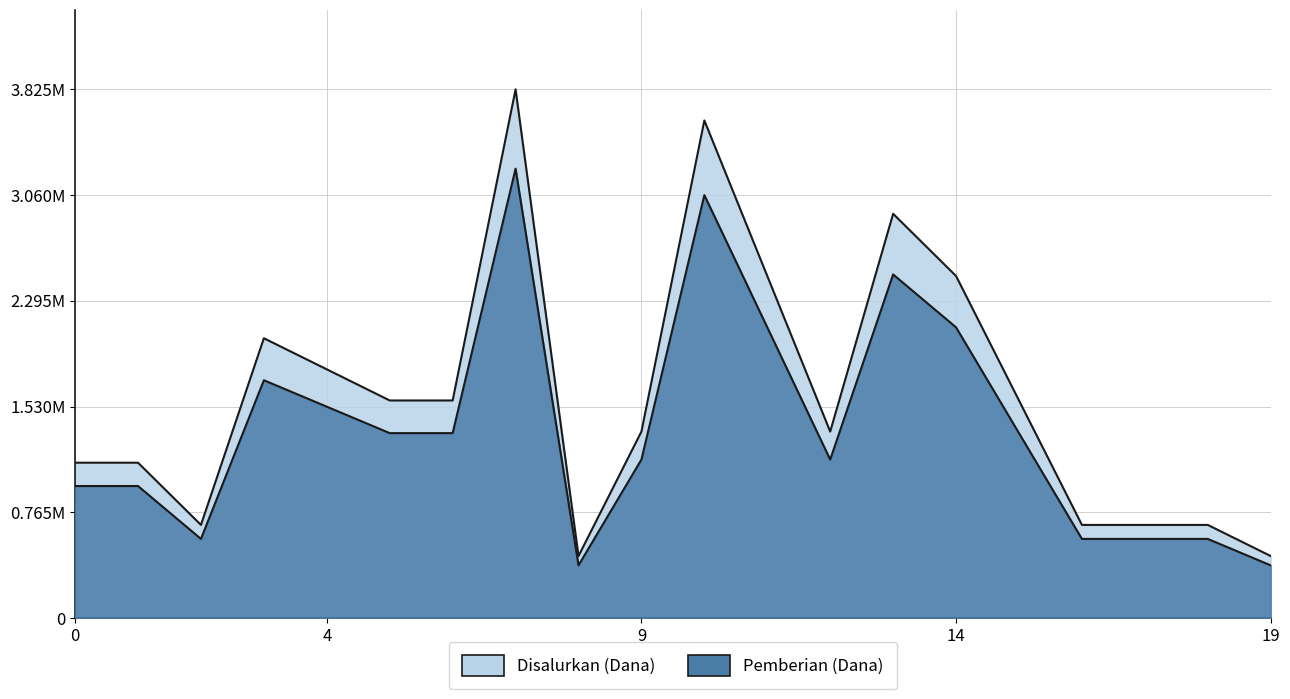

Reading left to right, what are all the values shown in this chart?

Disalurkan (Dana): 1125000	1125000	675000	2025000	1800000	1575000	1575000	3825000	450000	1350000	3600000	2475000	1350000	2925000	2475000	1575000	675000	675000	675000	450000
Pemberian (Dana): 956250	956250	573750	1721250	1530000	1338750	1338750	3251250	382500	1147500	3060000	2103750	1147500	2486250	2103750	1338750	573750	573750	573750	382500